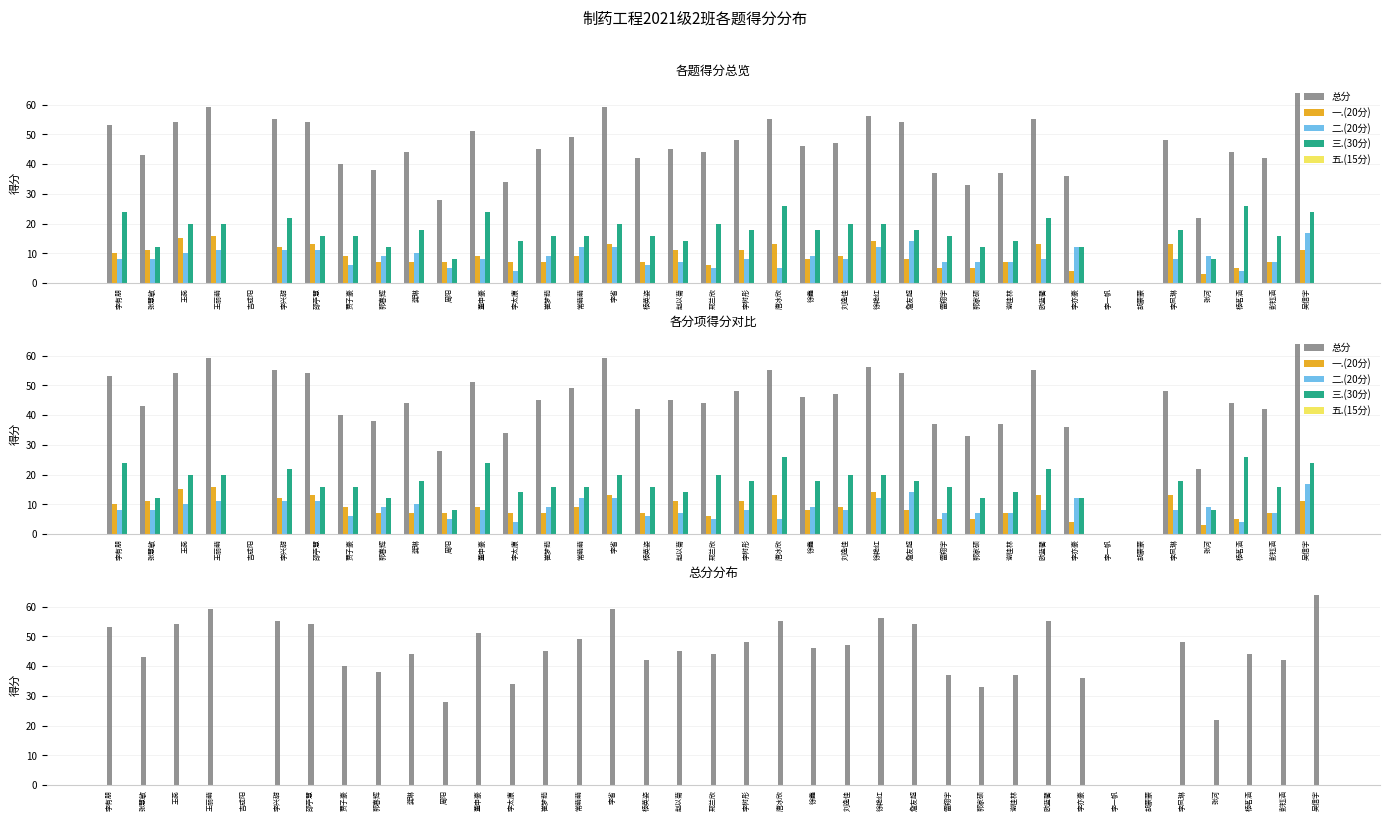

What is the difference between the maximum and minimum values in the 总分 series?

64